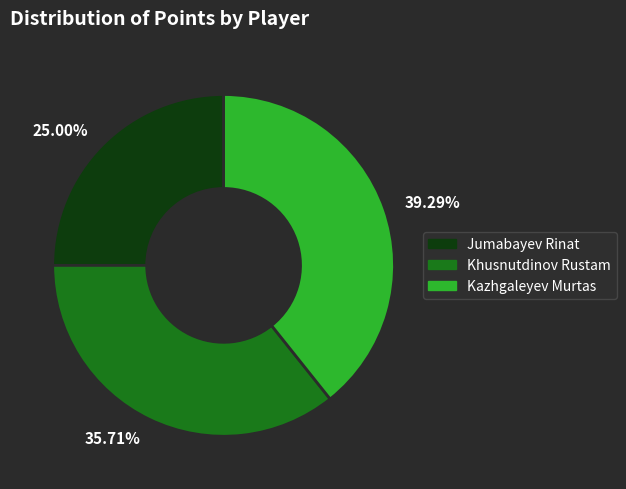

What is the largest slice in the pie chart?

Kazhgaleyev Murtas